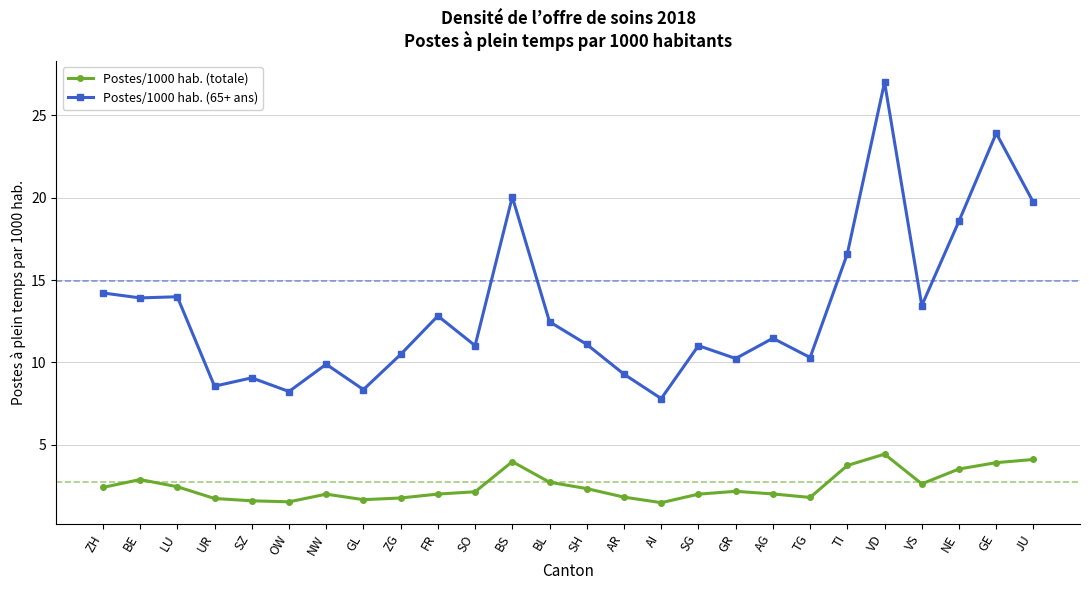

What is the label of the 25th point from the left?

GE